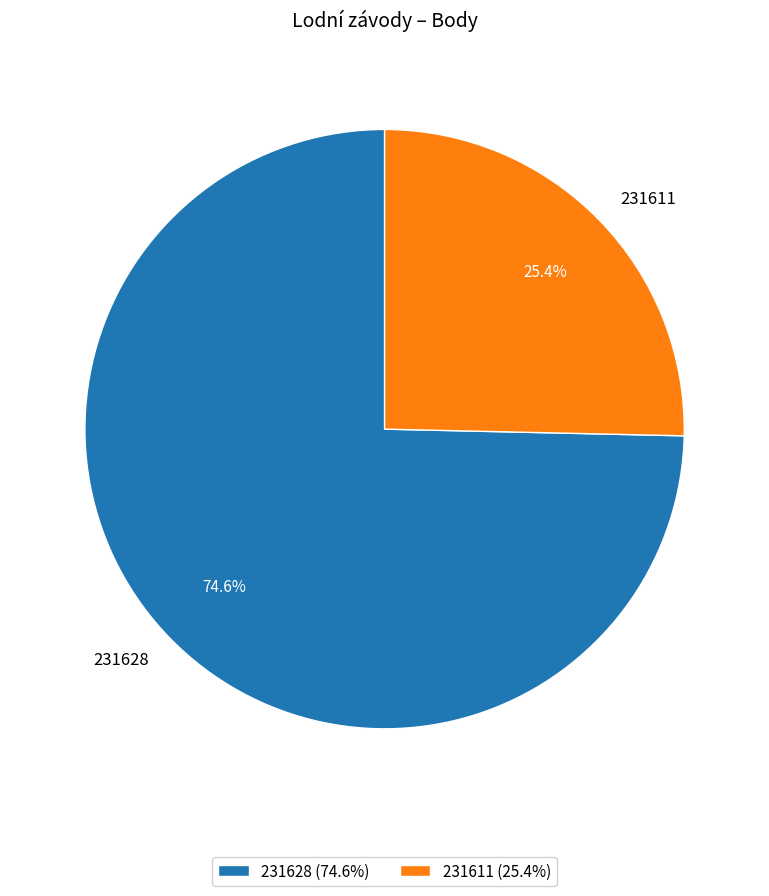

Count the number of slices in the pie.

2